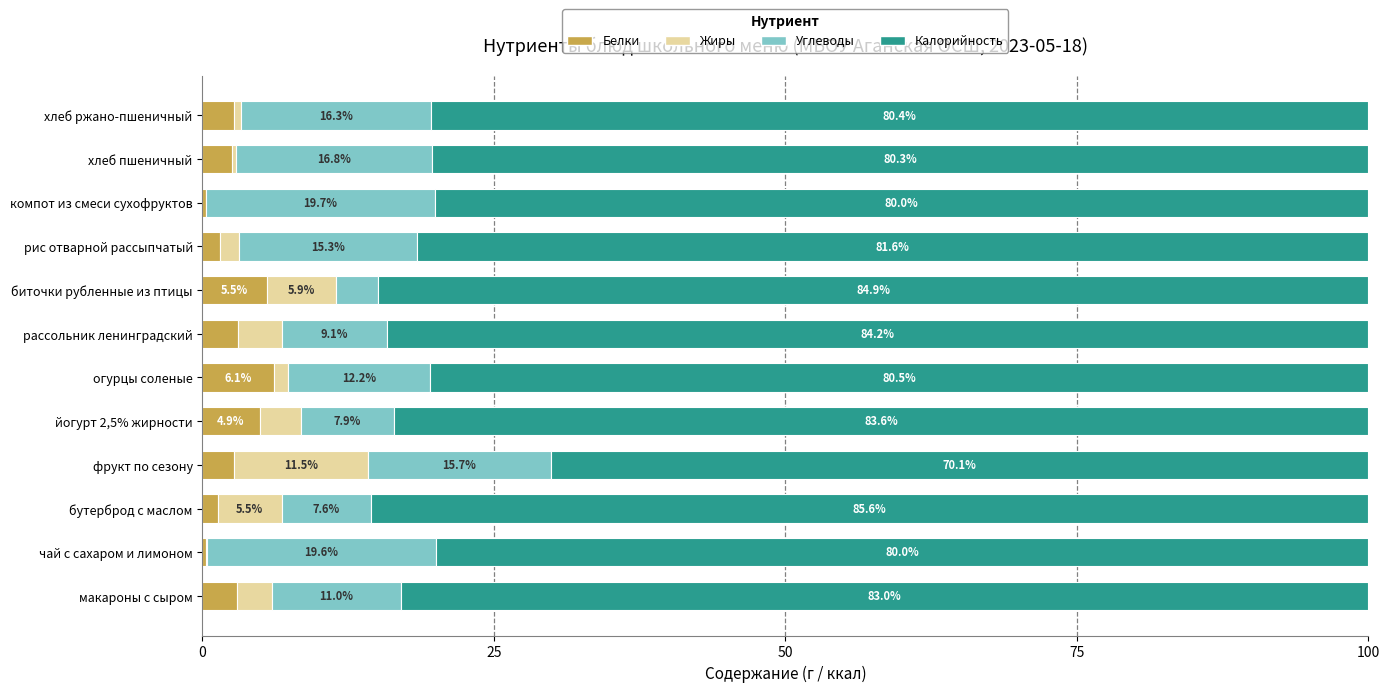

What is the maximum value for Белки?

6.1